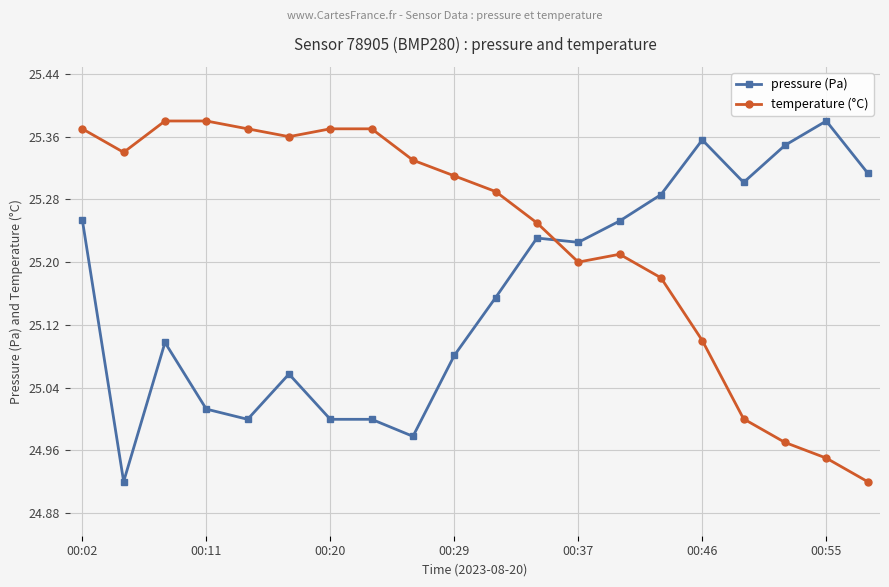

What is the difference between the second highest and second lowest values in the pressure (Pa) series?

0.4